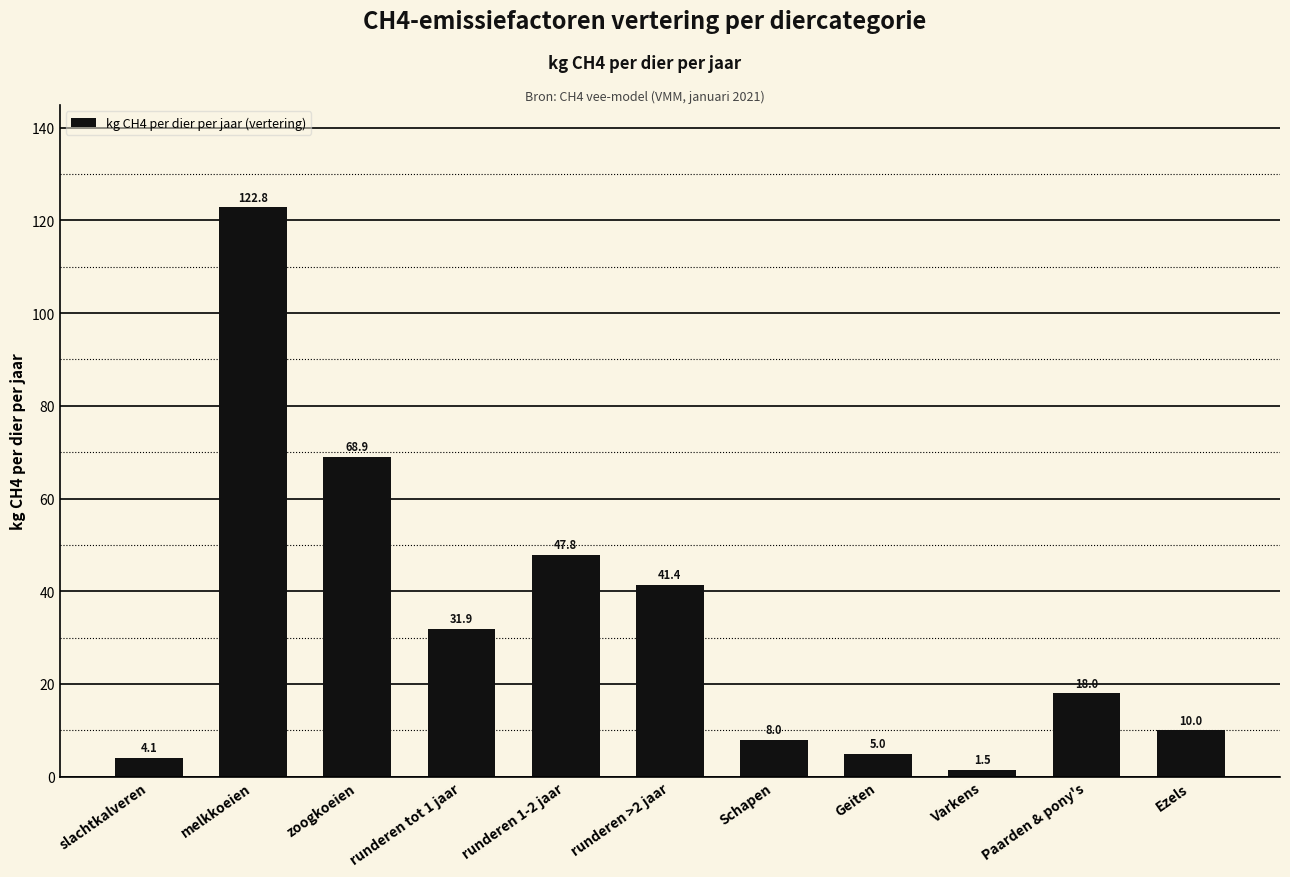

What is the smallest value displayed?

1.5